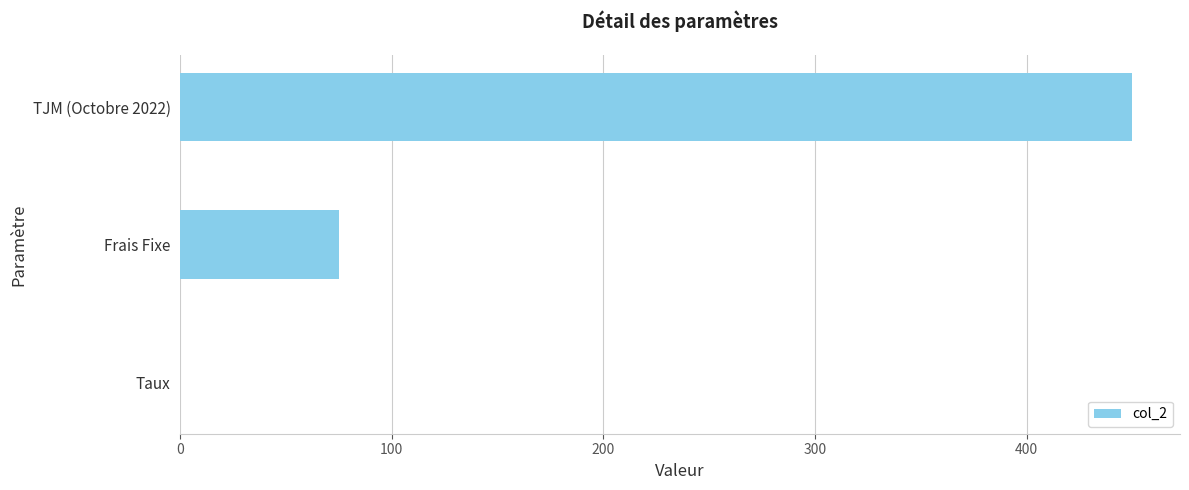

What is the greatest value displayed?

450.0